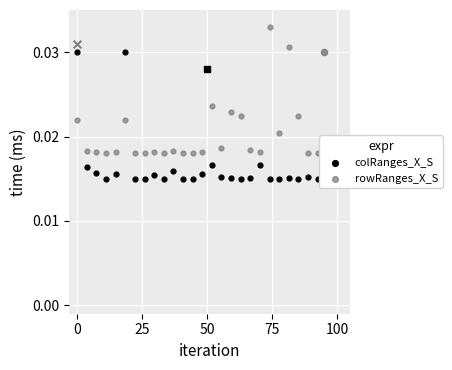

Which series contains the highest Y value?

rowRanges_X_S